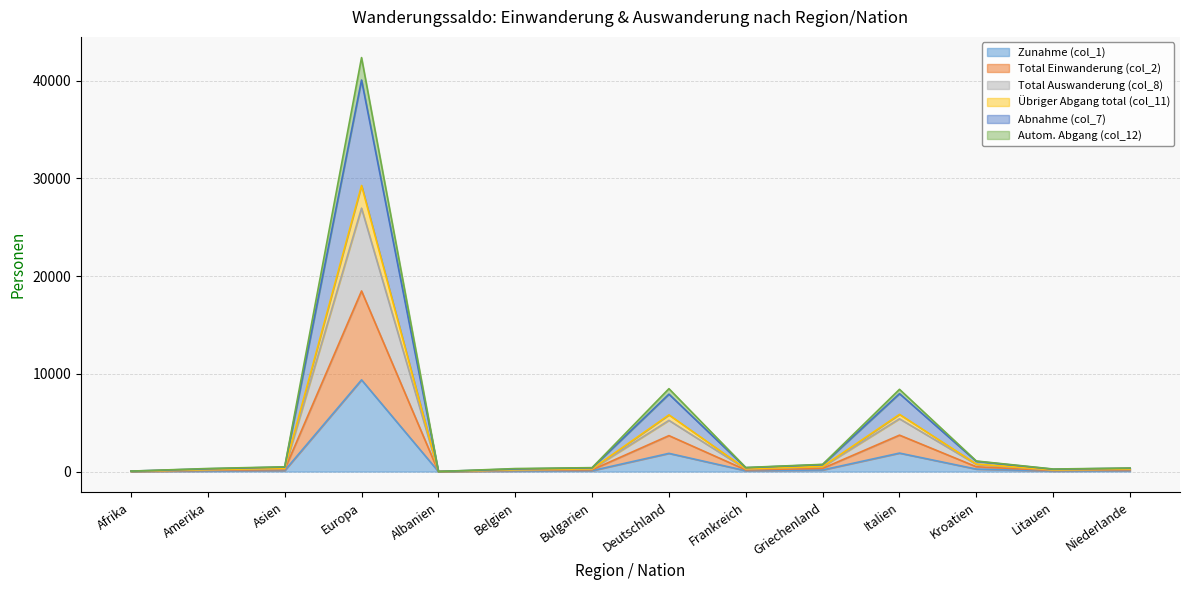

How many data points in Total Einwanderung (col_2) are less than 182?

7